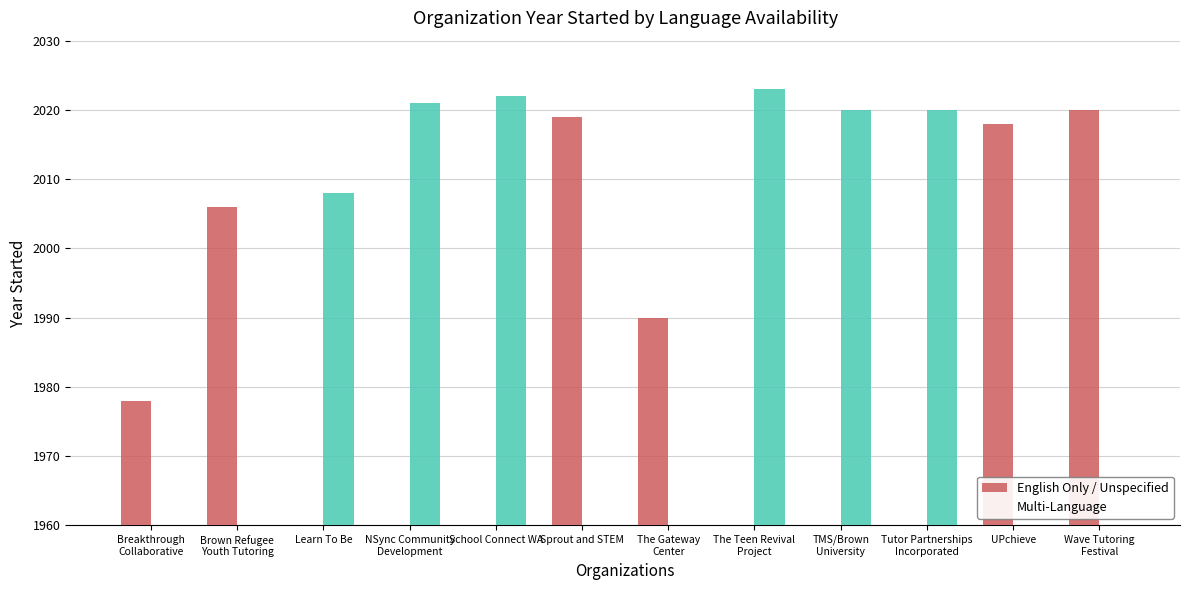

What is the approximate value of English Only / Unspecified at UPchieve?

2018